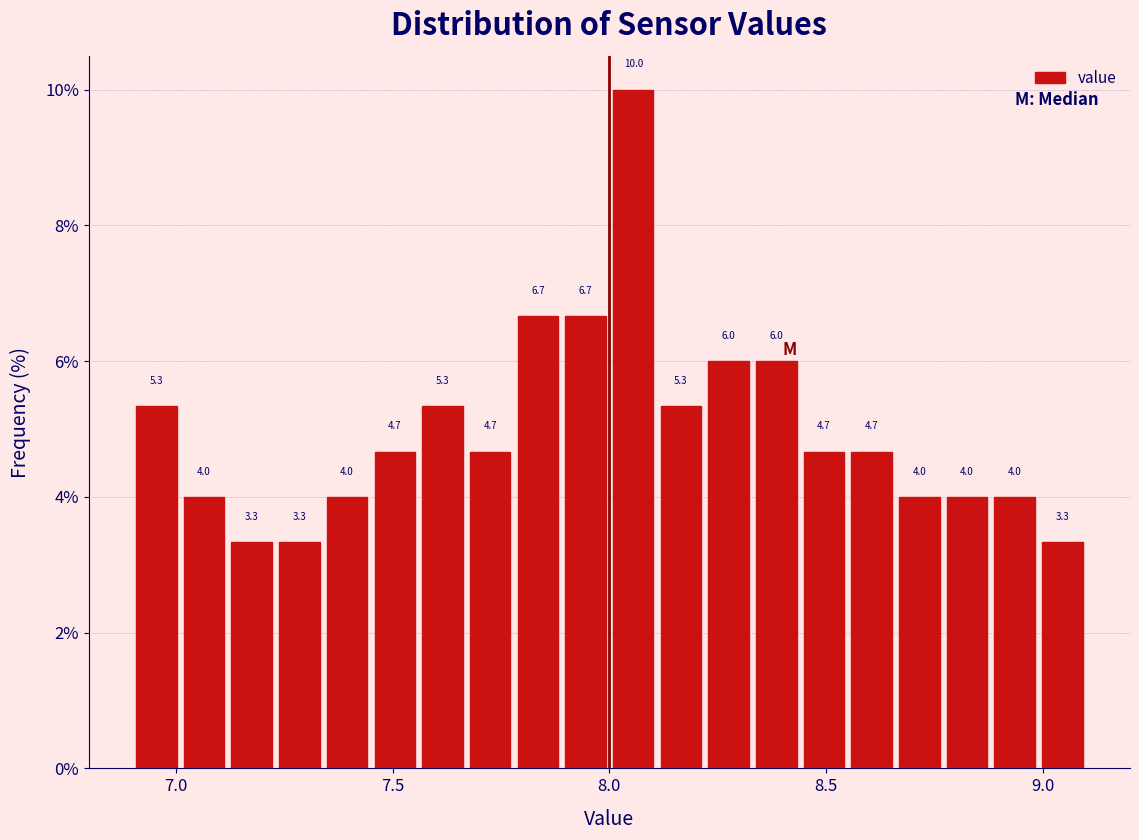

Read against the x-axis, roughly where is the centre of the tallest bar?

8.05